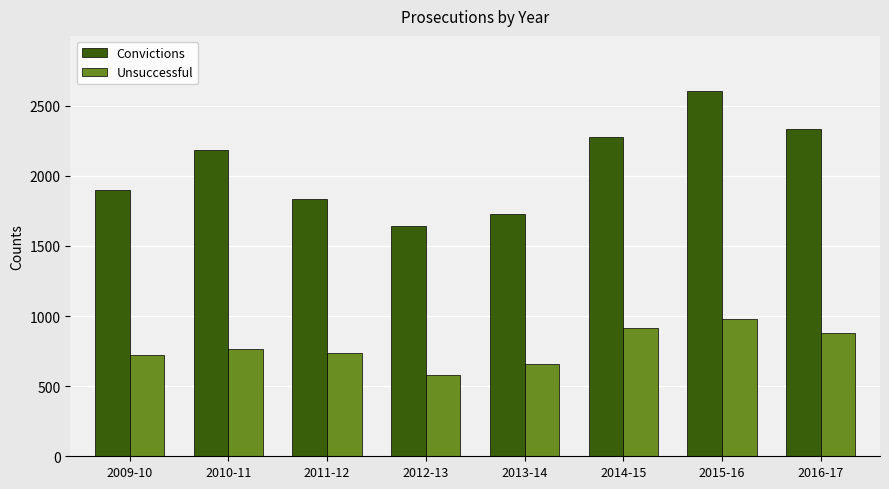

The value of Unsuccessful at 2010-11 is 767. True or false?

True